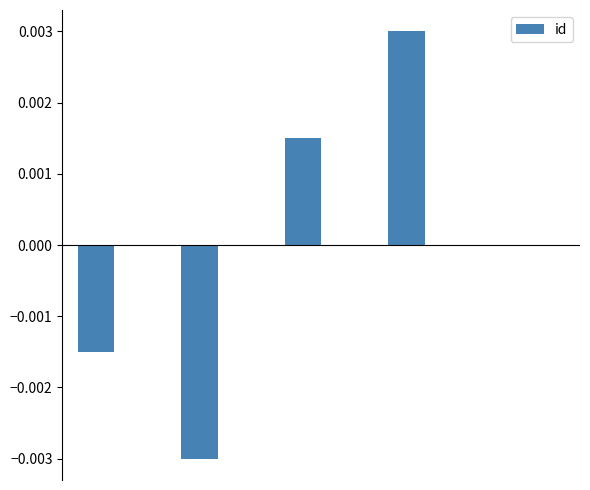

How many series are shown in this chart?

1